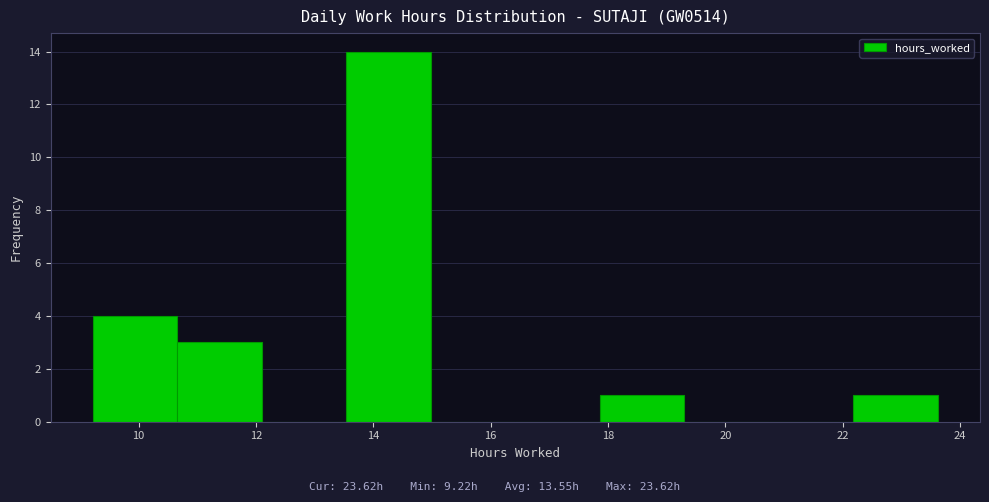

Reading left to right, list every bar in this chart as the range it spans on the x-axis followed by its height. Neither the bar edges nor the heights are printed on the chart, so give them approximately, as read against the axes.

9.22 to 10.66: 4
10.66 to 12.10: 3
12.10 to 13.54: 0
13.54 to 14.98: 14
14.98 to 16.42: 0
16.42 to 17.86: 0
17.86 to 19.30: 1
19.30 to 20.74: 0
20.74 to 22.18: 0
22.18 to 23.62: 1